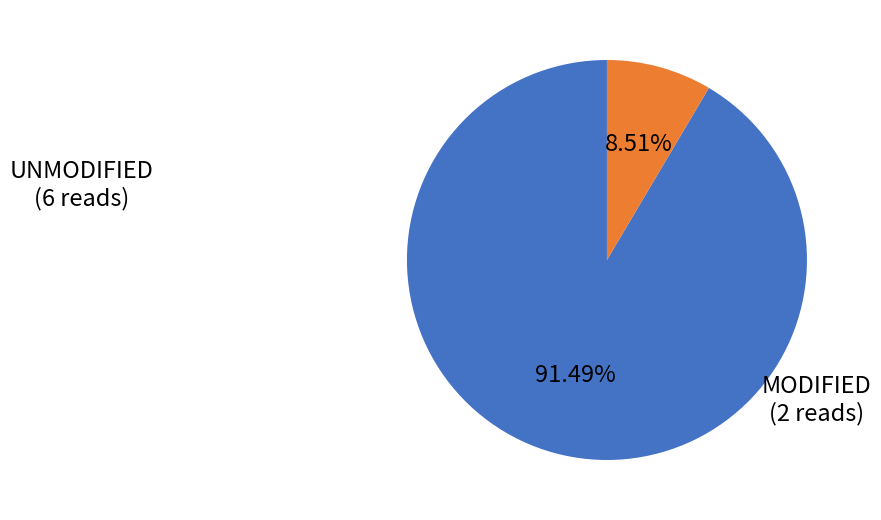

Does any single category account for the majority?

Yes